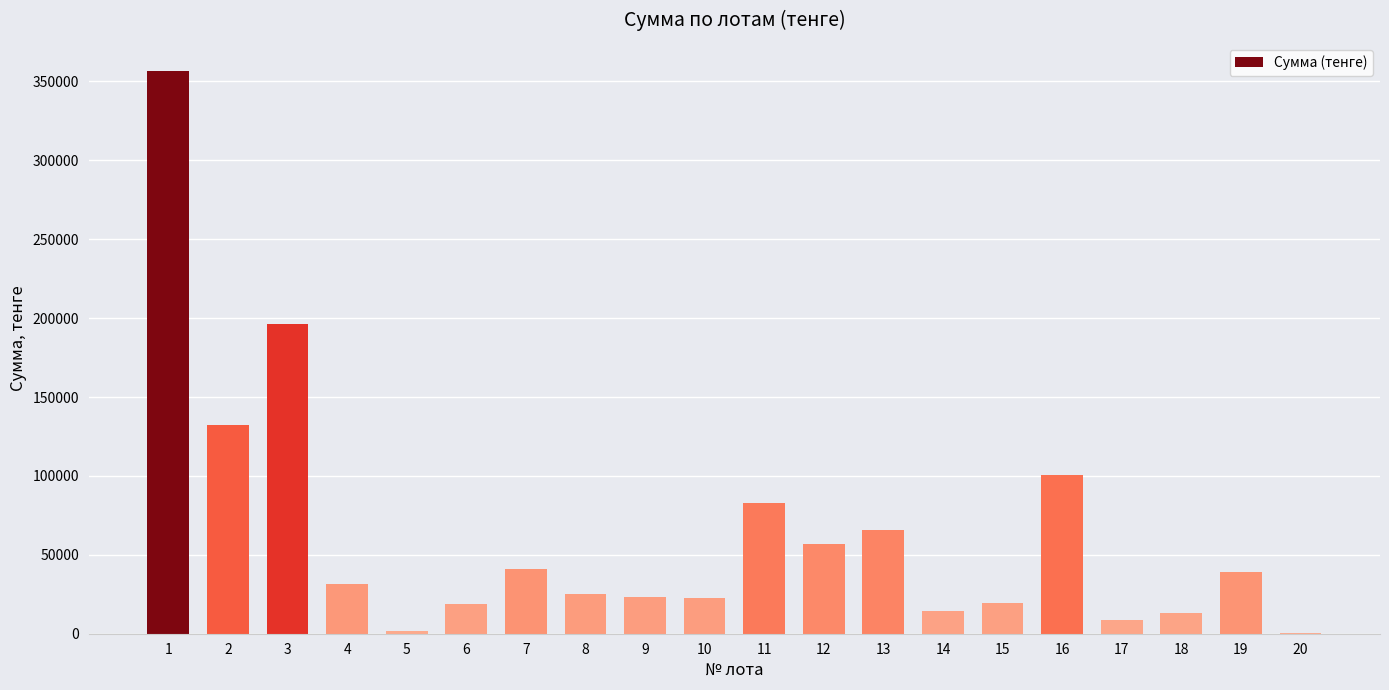

How many series are shown in this chart?

1